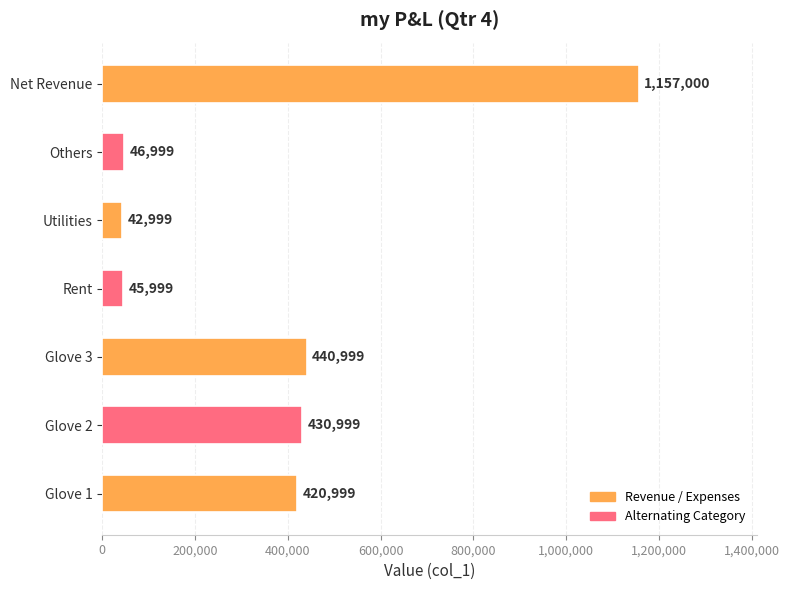

List the labels in order of value, smallest first.

Utilities, Rent, Others, Glove 1, Glove 2, Glove 3, Net Revenue